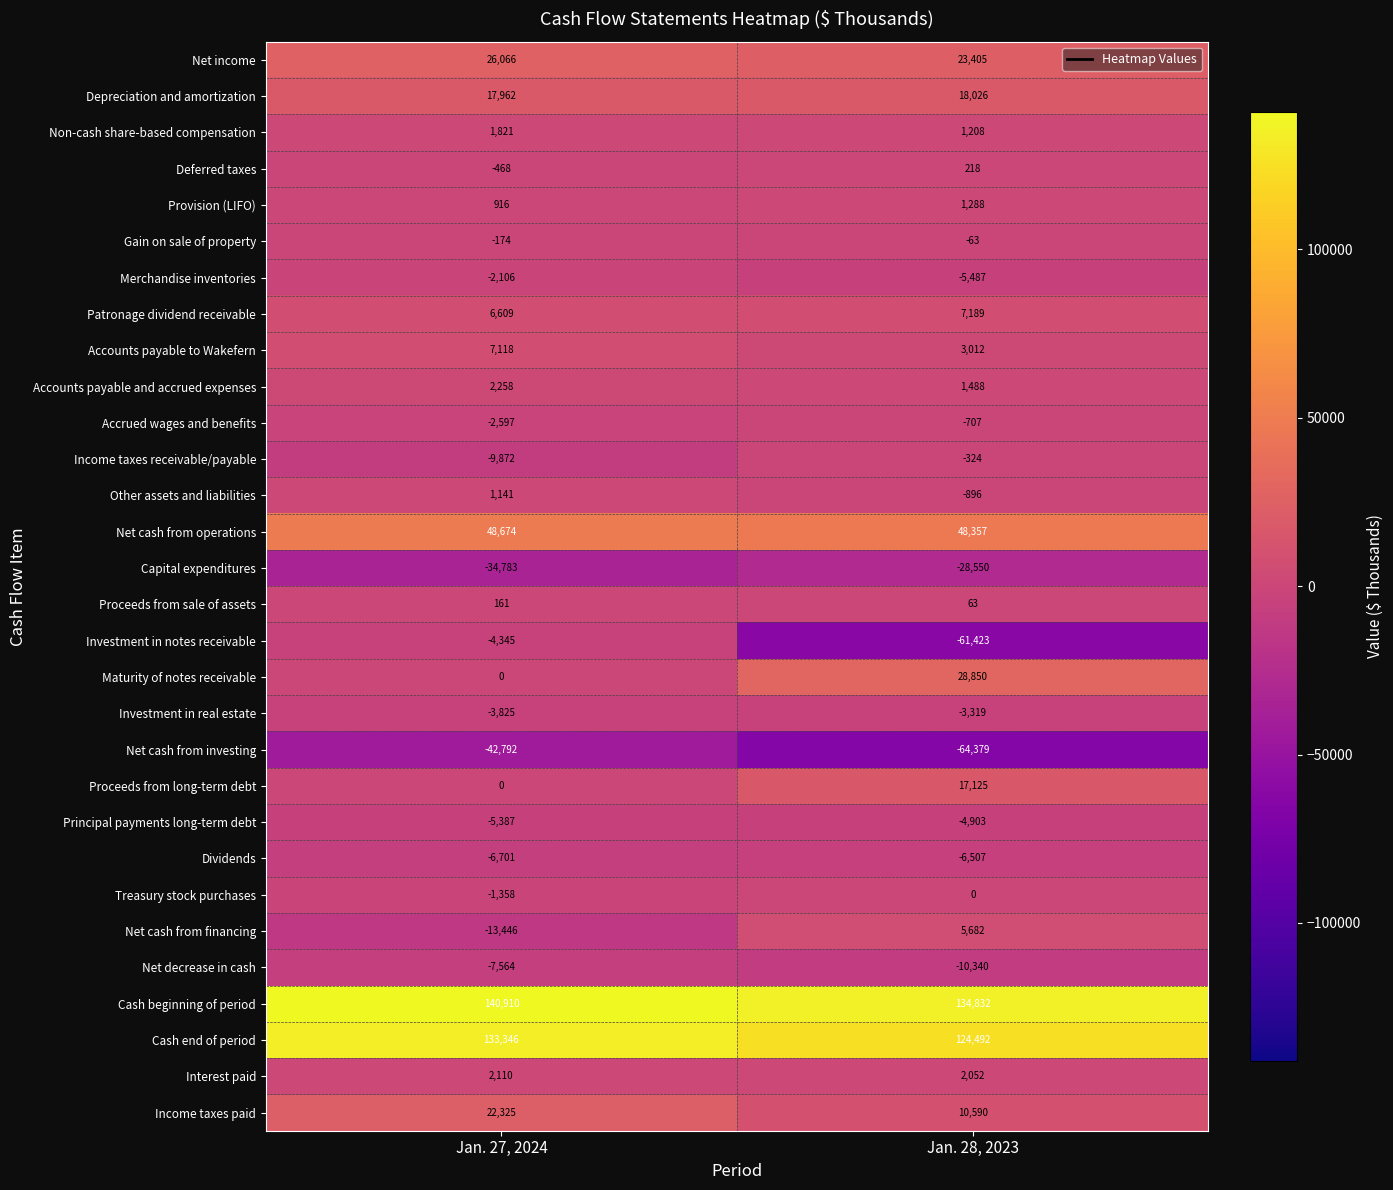

True or false: Dividends has a value of -6701 at Jan. 27, 2024.

True